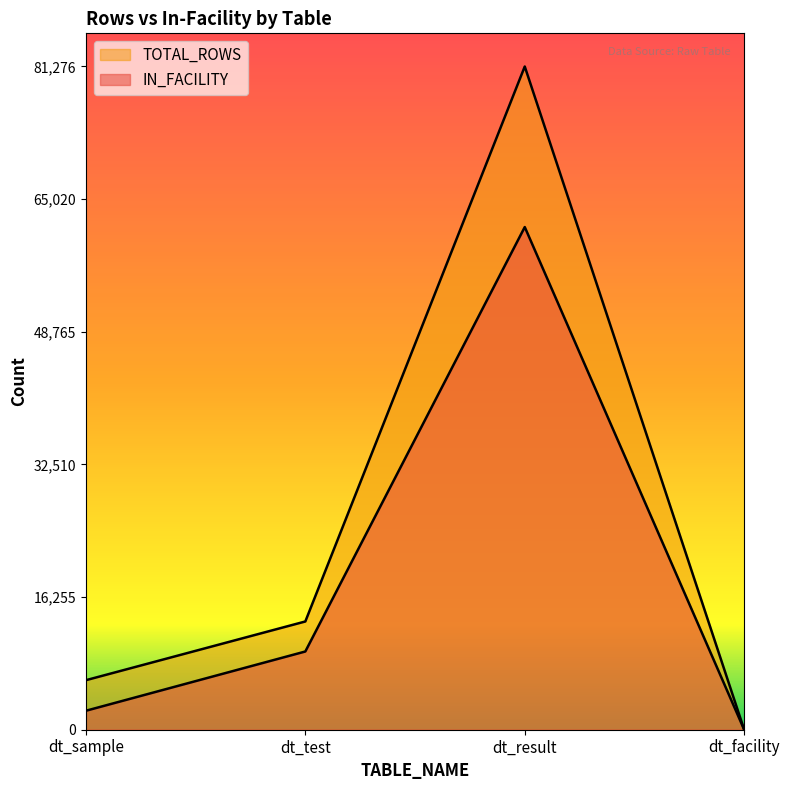

Reading left to right, what are all the values shown in this chart?

IN_FACILITY: dt_sample=2325	dt_test=9587	dt_result=61600	dt_facility=1
TOTAL_ROWS: dt_sample=6069	dt_test=13266	dt_result=81276	dt_facility=8